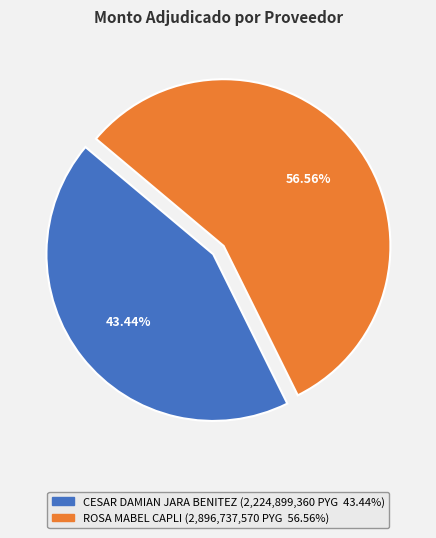

Do ROSA MABEL CAPLI and CESAR DAMIAN JARA BENITEZ together represent more than half of the pie?

Yes